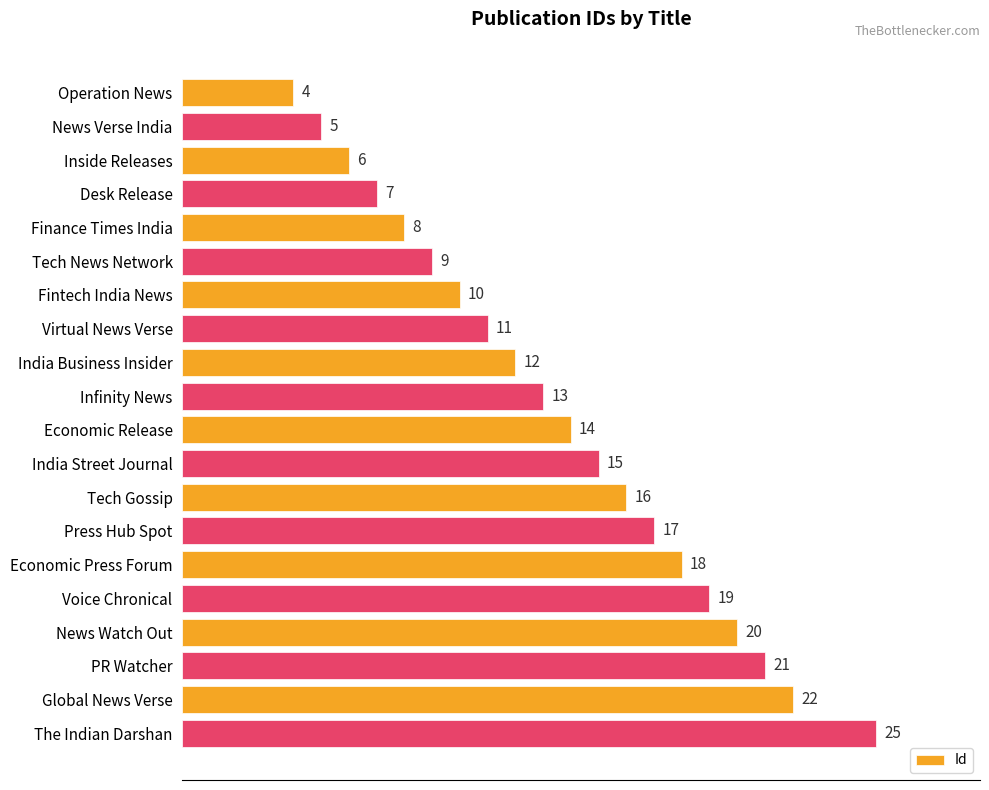

What is the change in value from Economic Press Forum to Global News Verse?

+4